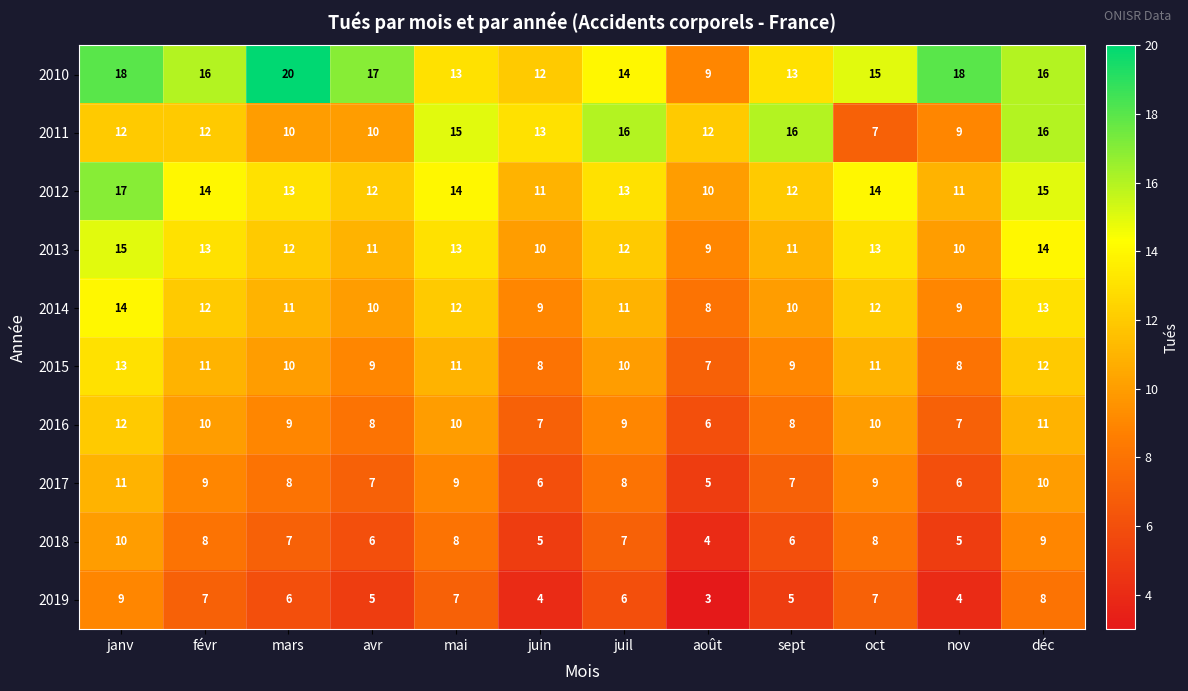

How many distinct data groups are displayed?

10